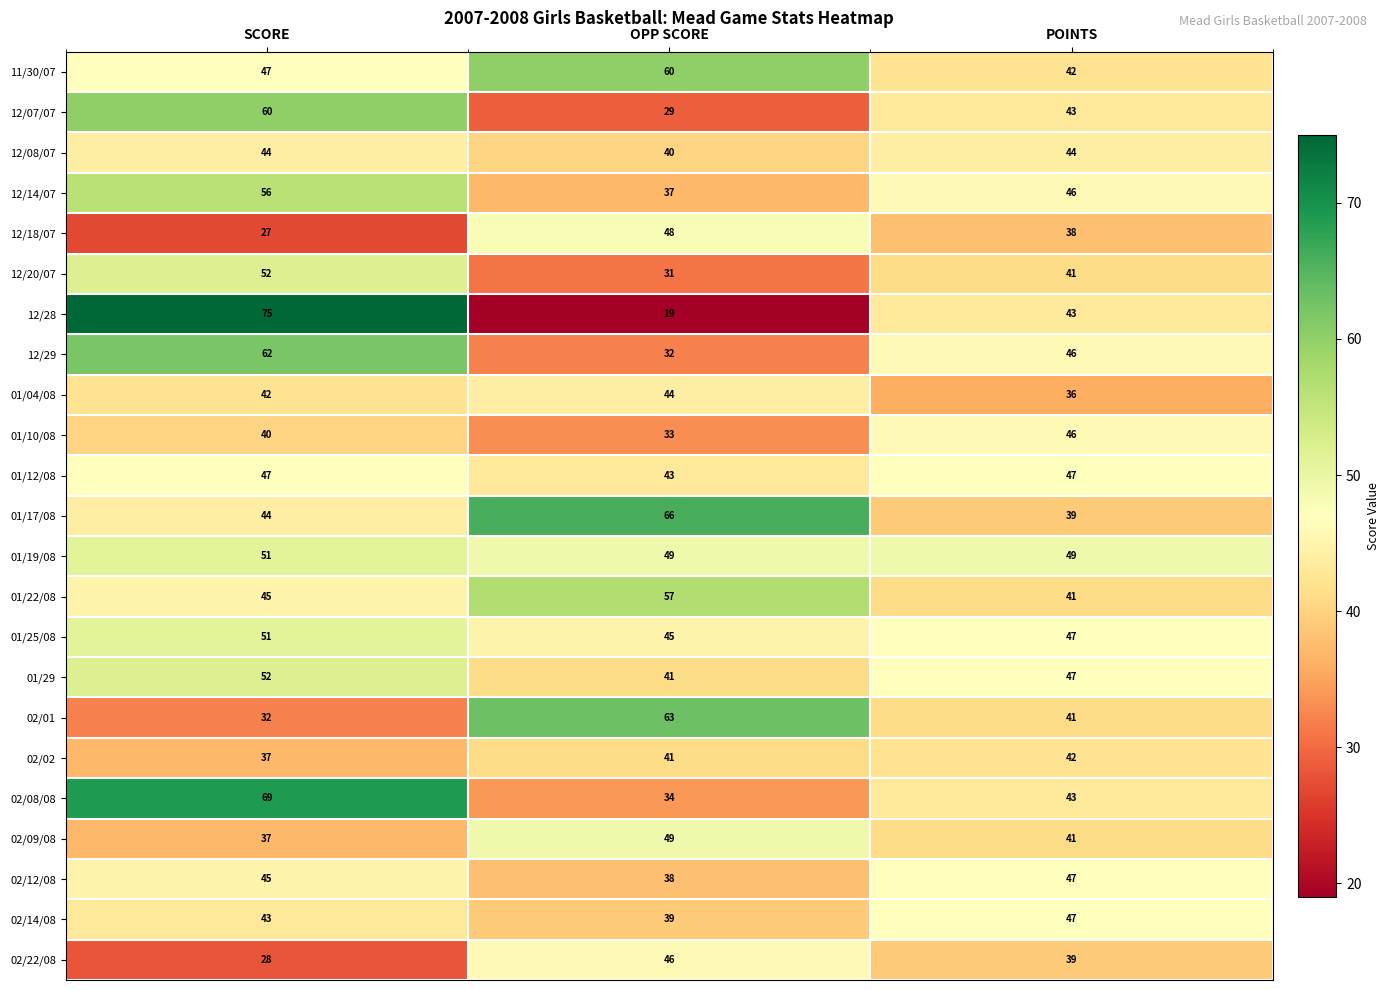

The 01/10/08 series shows 33 at OPP SCORE. True or false?

True